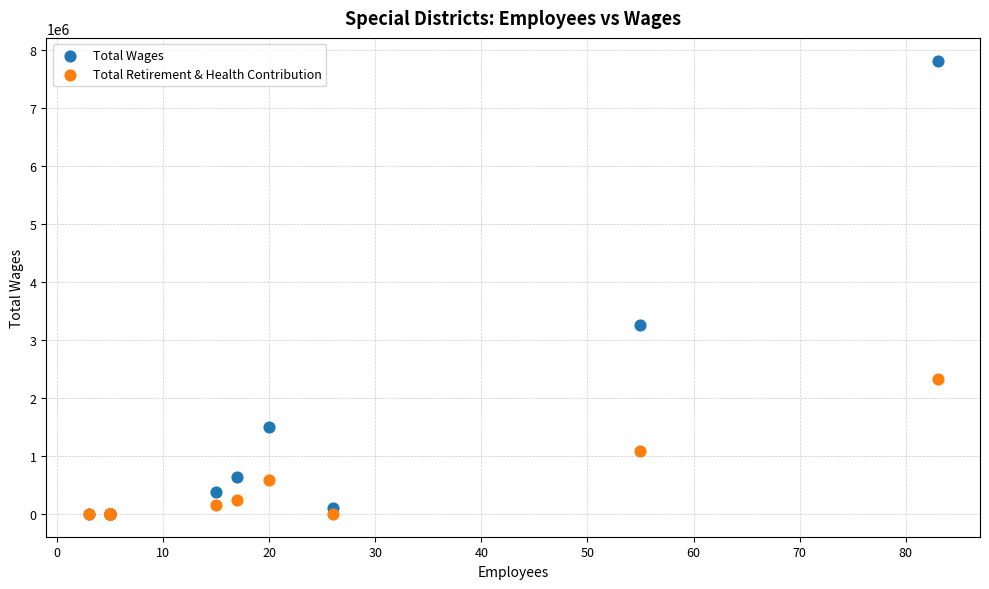

Which series contains the highest Y value?

Total Wages